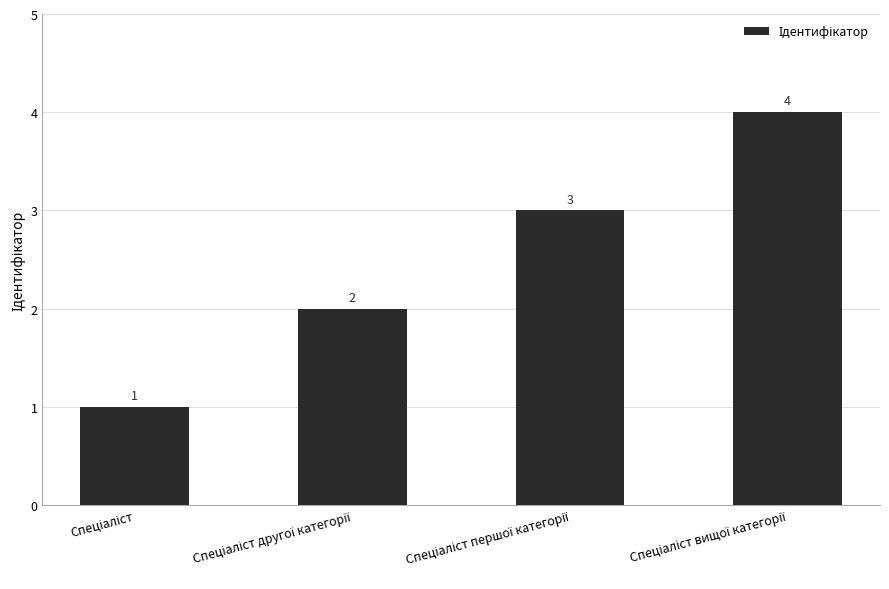

What is the value of the 3rd bar from the left?

3